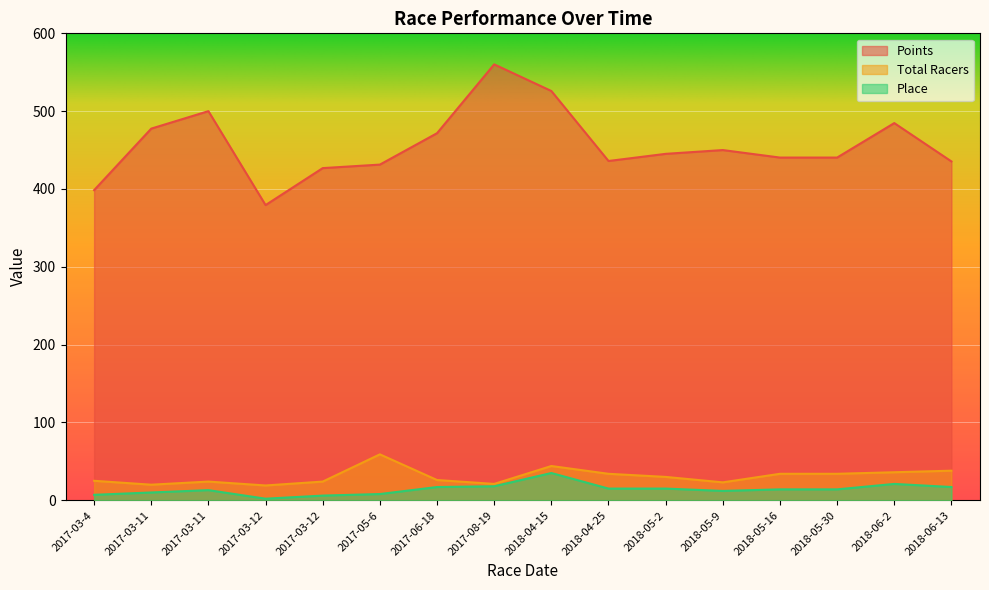

What is the greatest value displayed?

560.1